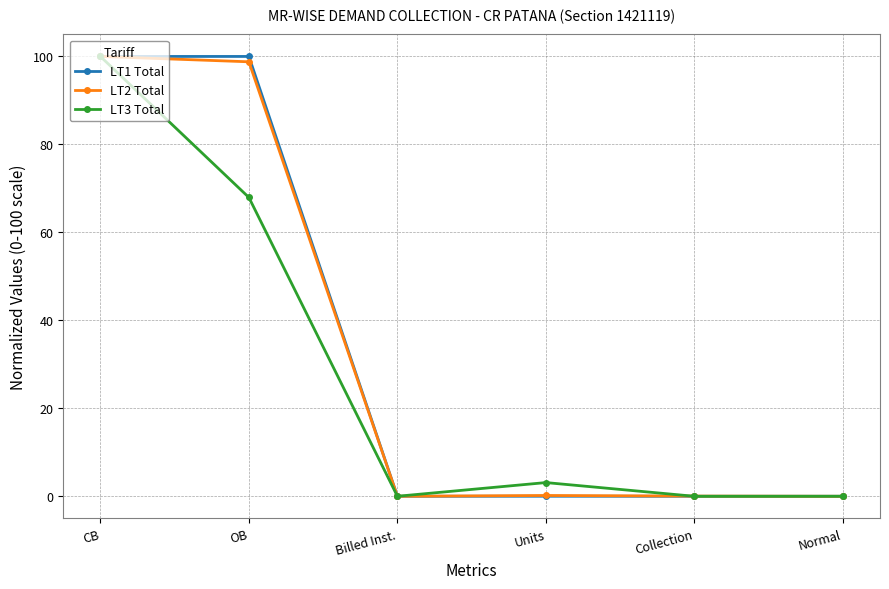

At which category is the sum across all series the highest?

CB